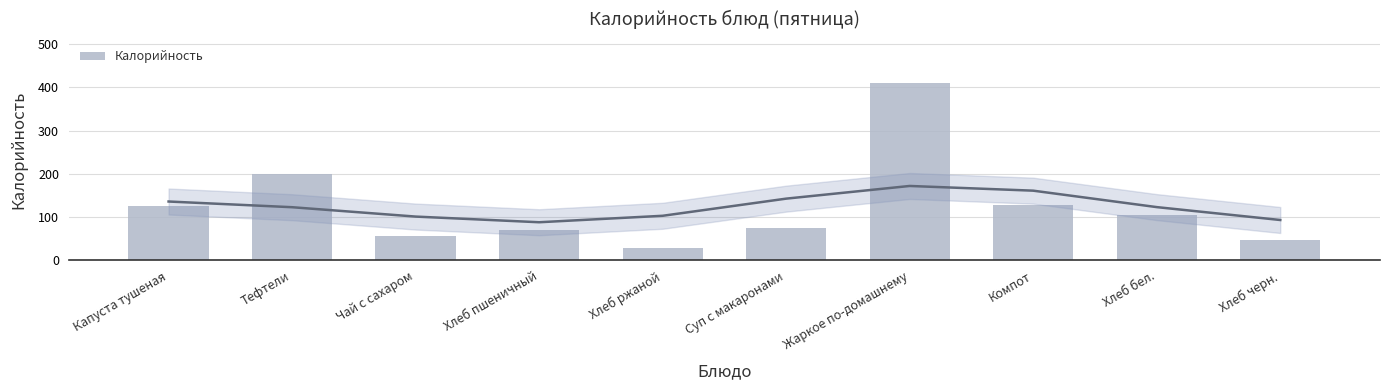

List the labels in order of value, largest first.

Жаркое по-домашнему, Тефтели, Компот, Капуста тушеная, Хлеб бел., Суп с макаронами, Хлеб пшеничный, Чай с сахаром, Хлеб черн., Хлеб ржаной